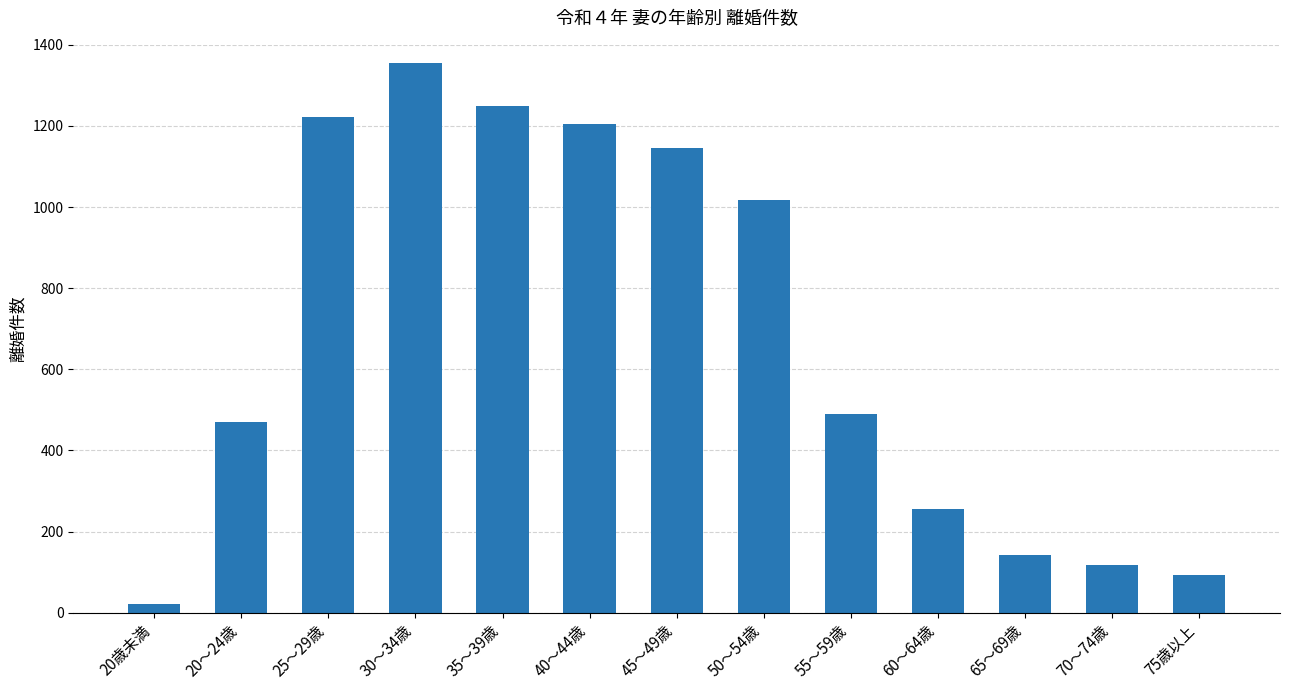

The value at 65～69歳 is 143. True or false?

True